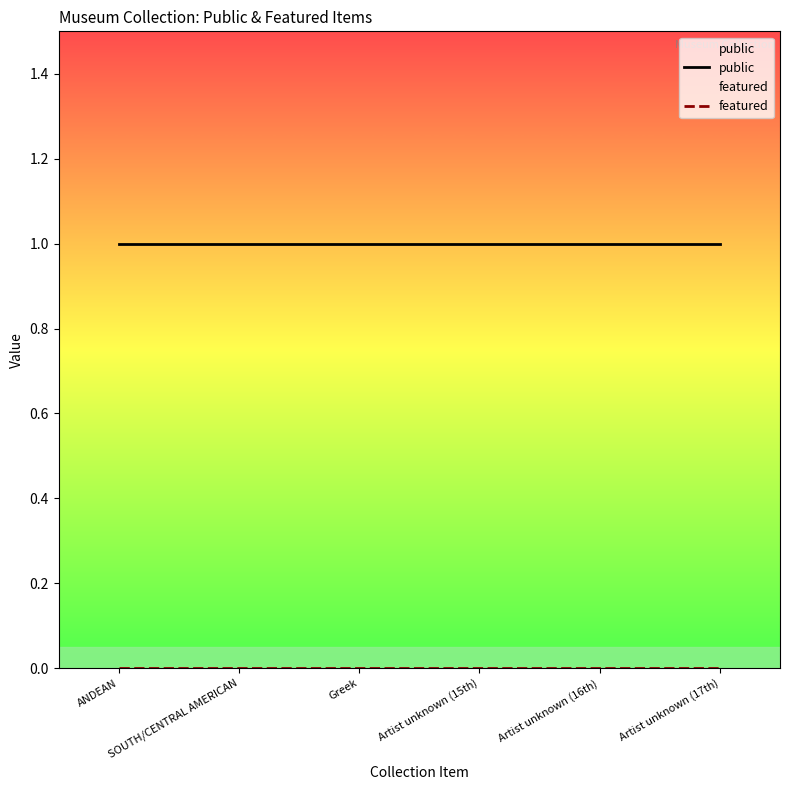

What is the maximum value shown in the chart?

1